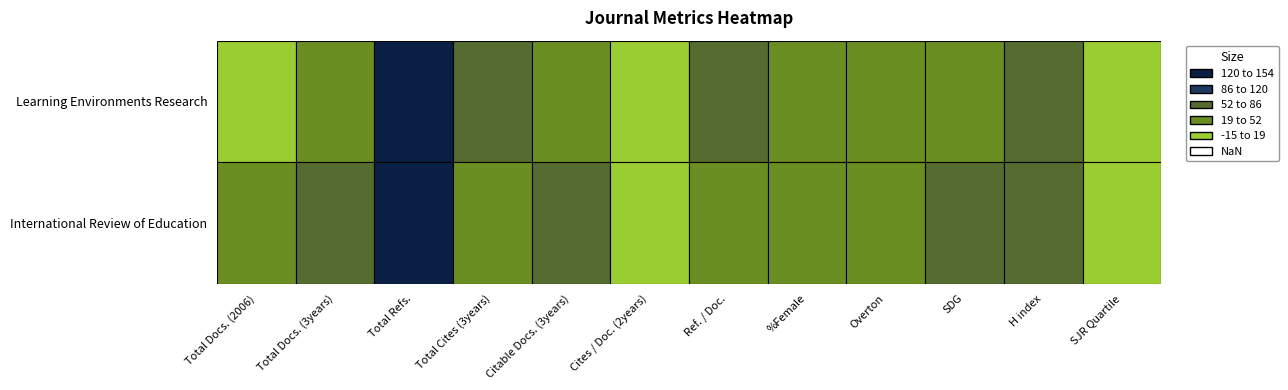

List the series in order of their overall mean, lowest first.

Learning Environments Research, International Review of Education